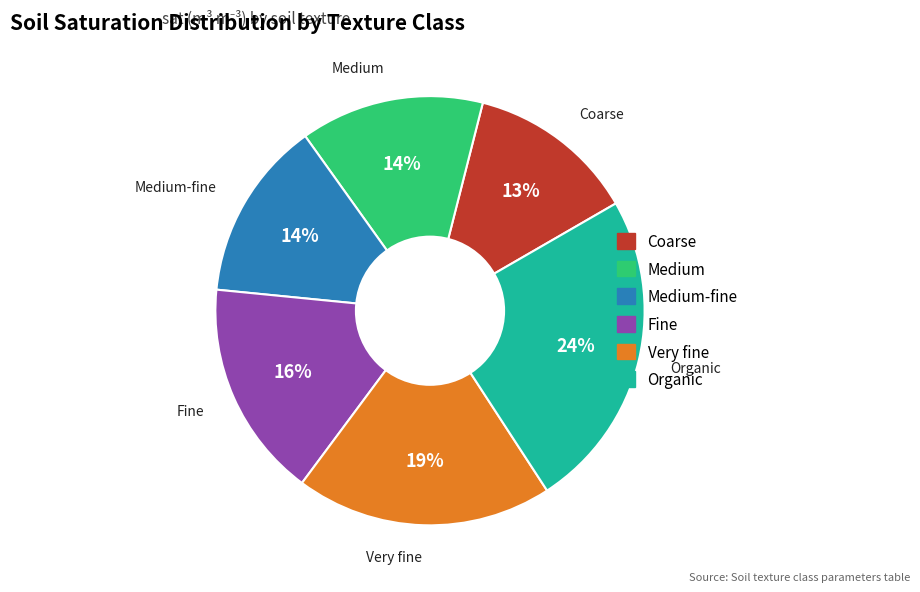

To the nearest percent, what is the average slice percentage?

17%